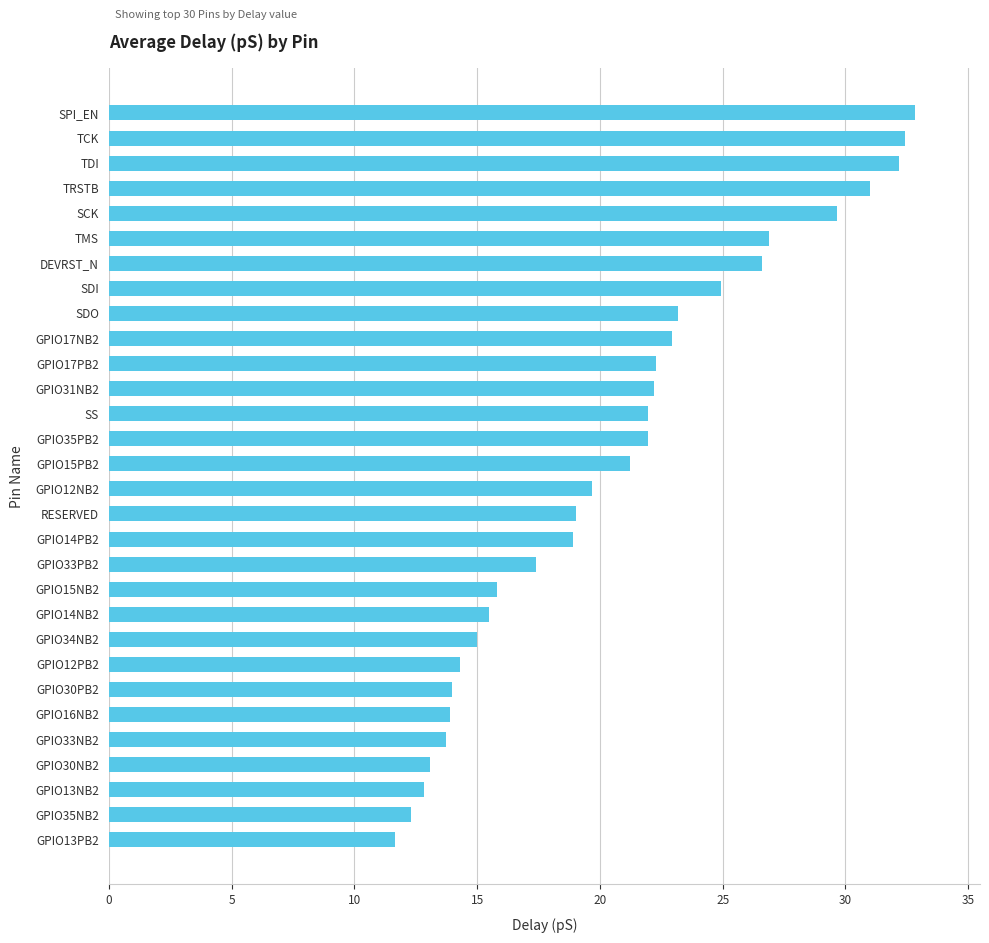

How many data points are above 21?

15